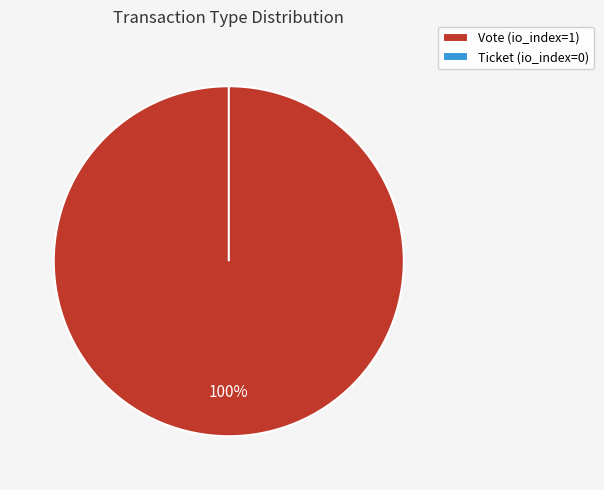

Which category has the biggest portion of the pie?

Vote